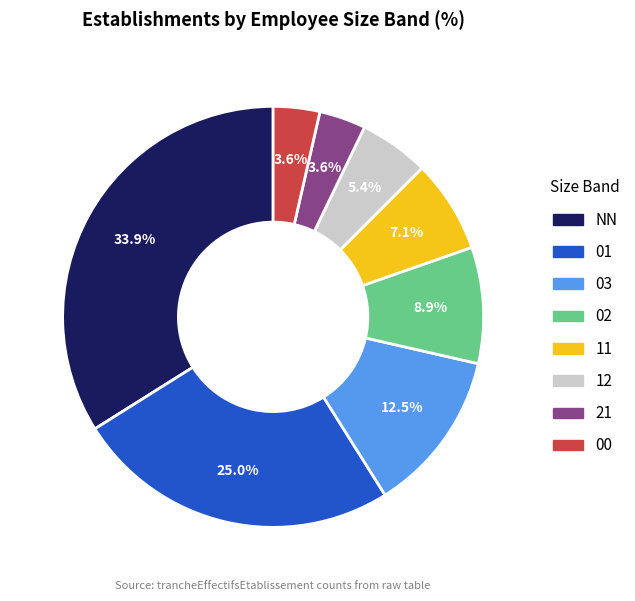

True or false: 11 accounts for 15% of the total.

False